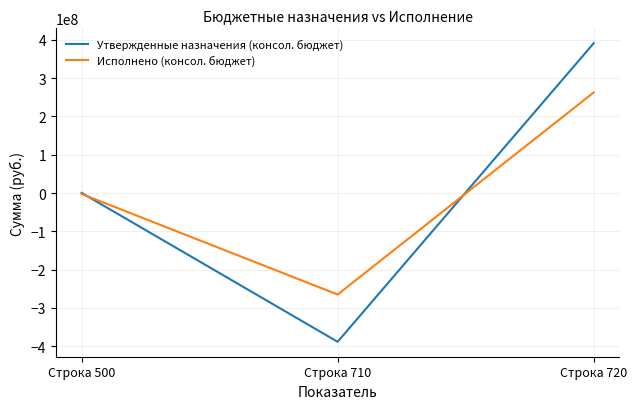

How many values in the Исполнено (консол. бюджет) series are below -2368084?

2